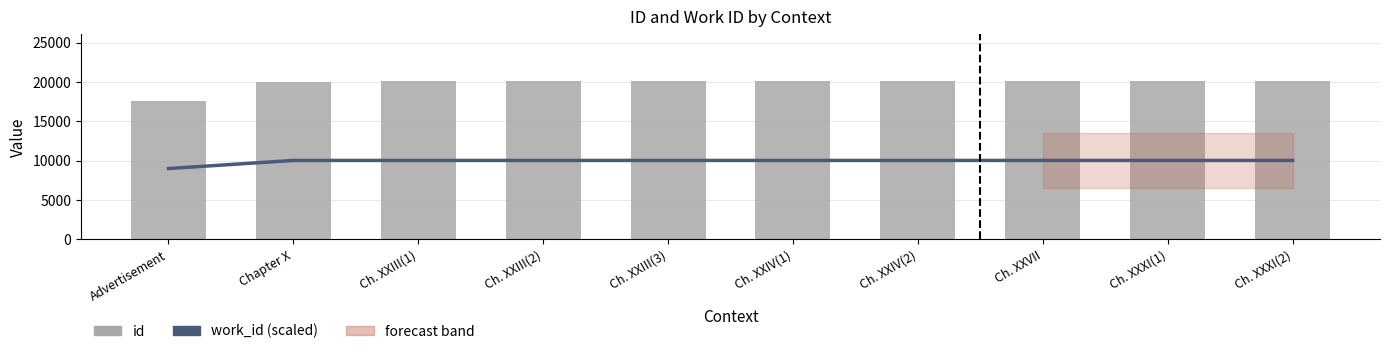

Which series changed the most between Advertisement and Ch. XXIII(1)?

id